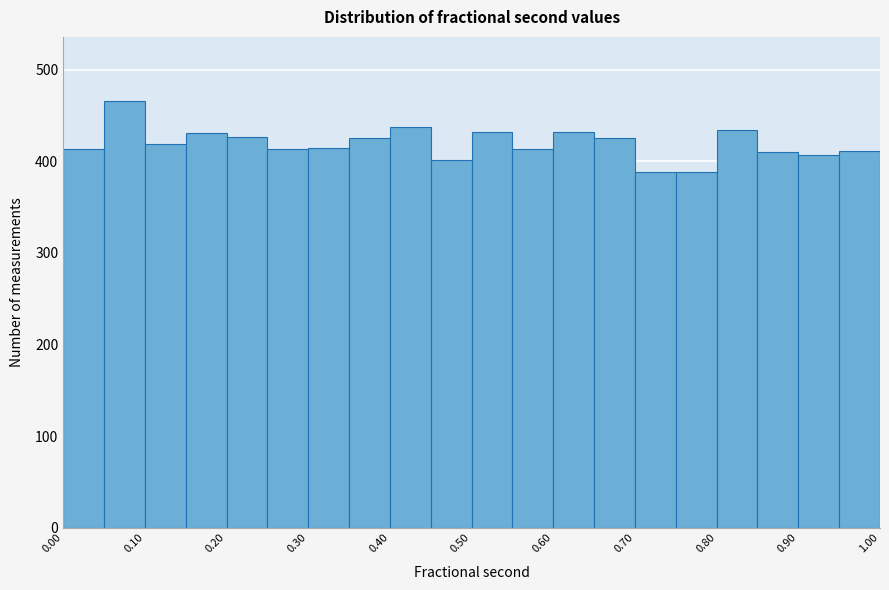

Over which range of the x-axis is the bar tallest?

0.05 to 0.10